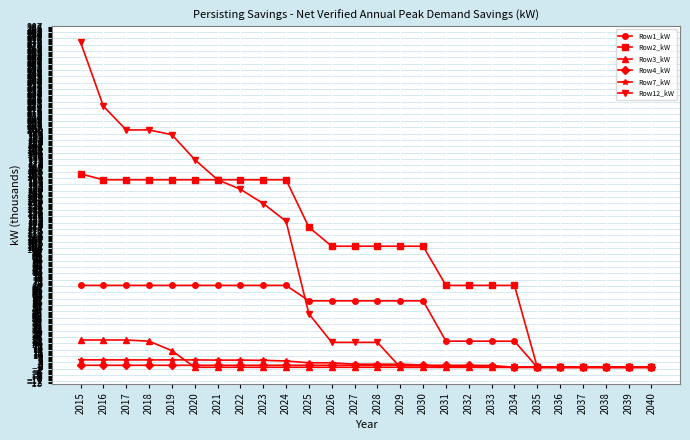

What is the maximum value shown in the chart?

274.0